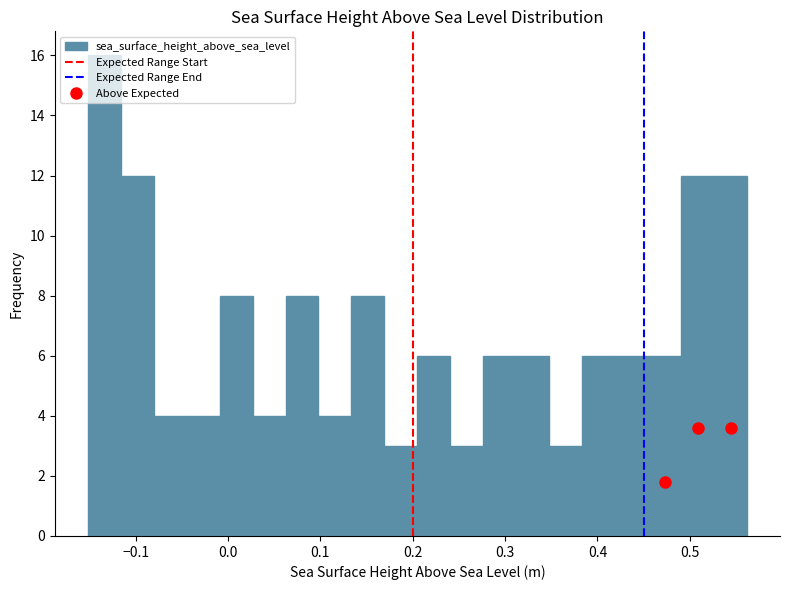

Around what value on the x-axis is the tallest bar? Give the approximate position of its centre, as read against the axis.

-0.13